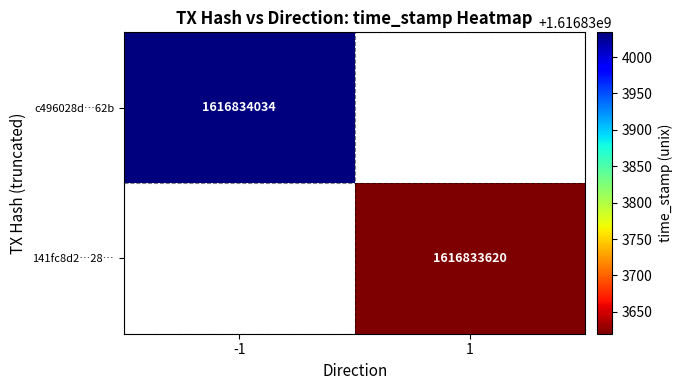

True or false: c496028d4ce8793da7fcd126746002b34e6b62b has a value of -1 at direction.

True